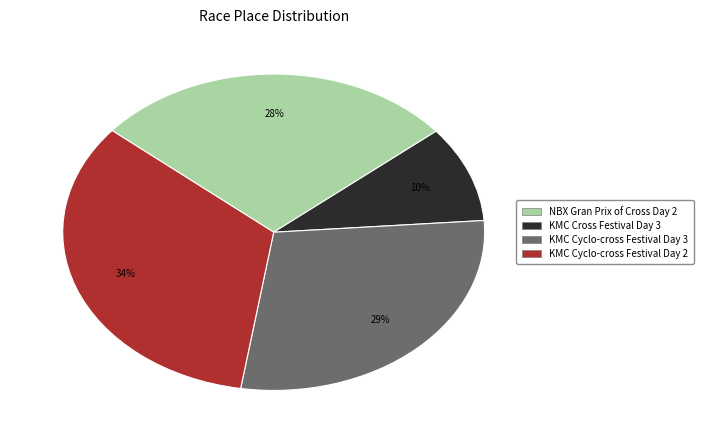

Approximately how many times larger is the value at KMC Cyclo-cross Festival Day 2 compared to NBX Gran Prix of Cross Day 2?

1.2